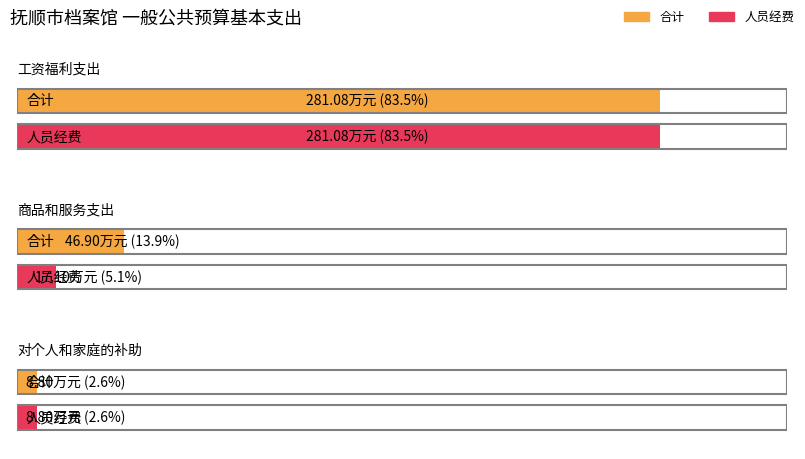

Which has a higher value, 对个人和家庭的补助 or 商品和服务支出?

商品和服务支出